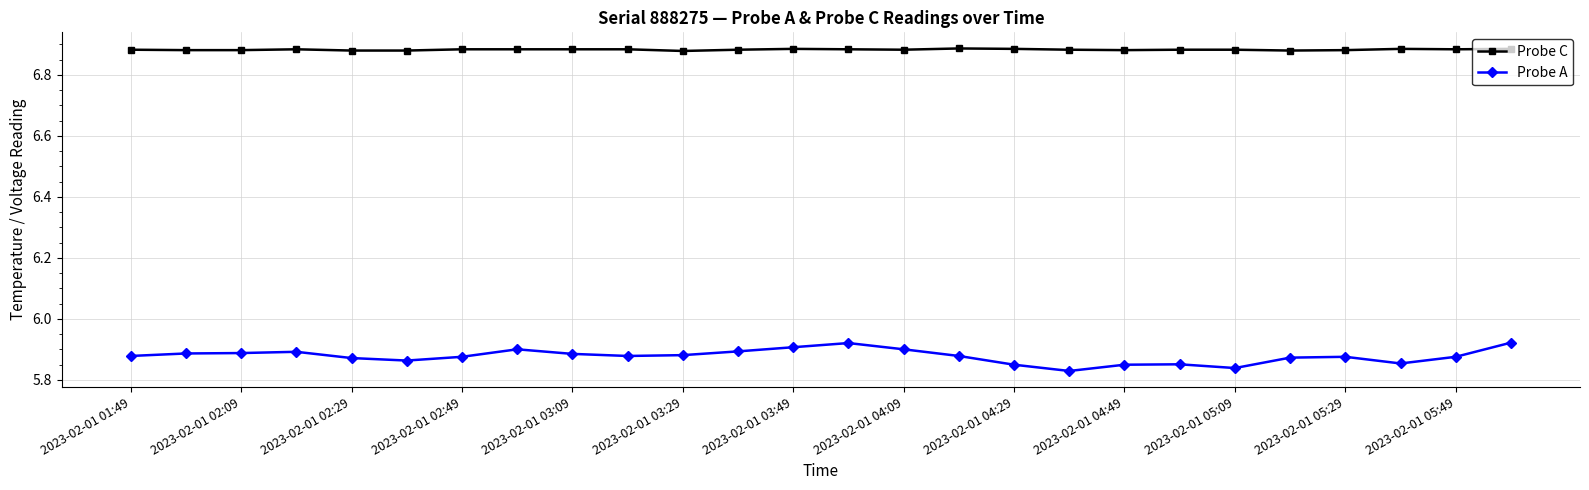

True or false: Probe C has more than 0 points higher than both neighbors.

True